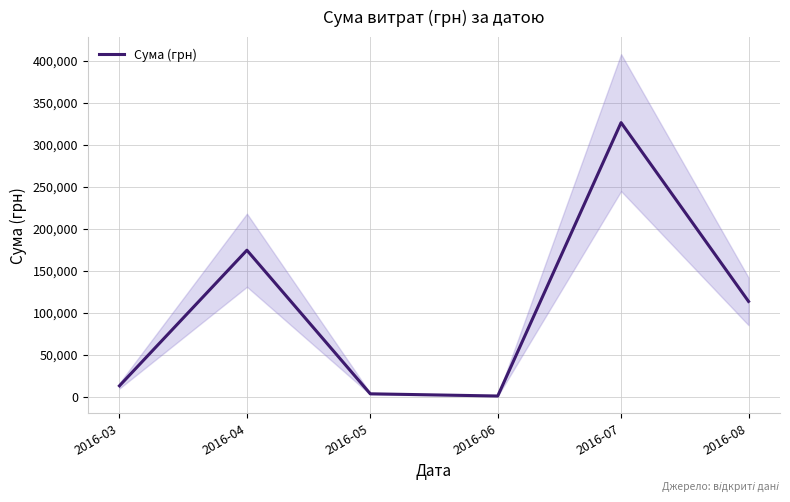

Rank the categories by value from lowest to highest.

2016-06, 2016-05, 2016-03, 2016-08, 2016-04, 2016-07